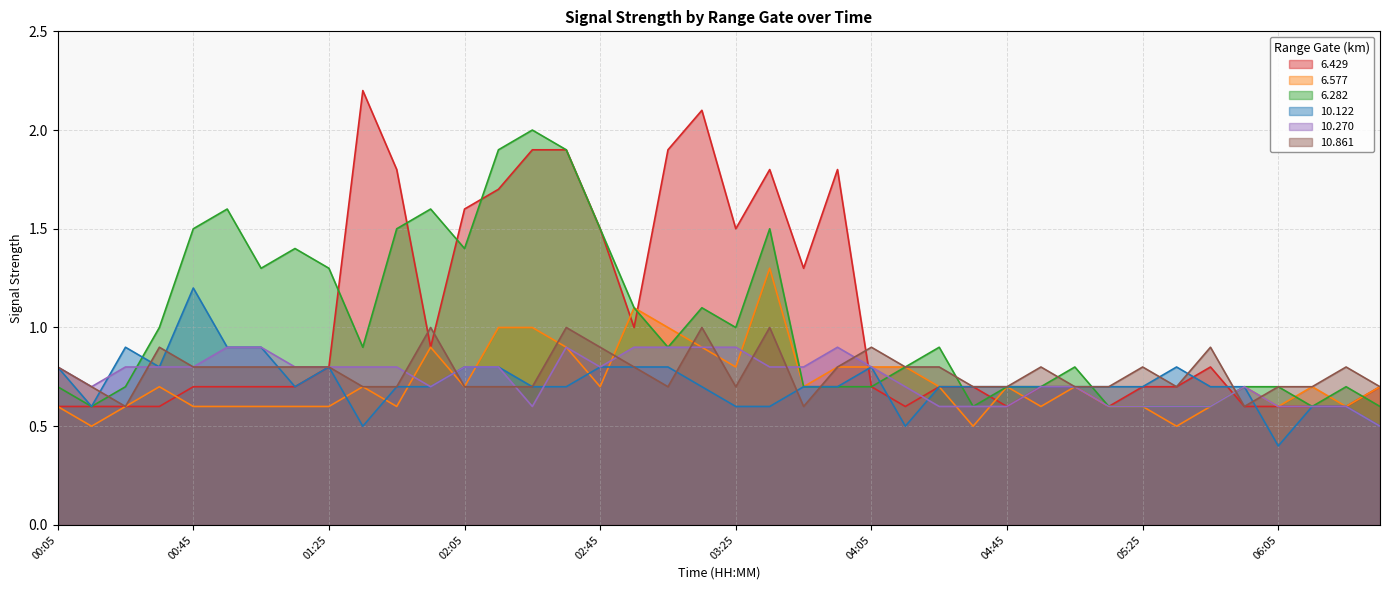

Which category has the lowest value across all series?

06:05